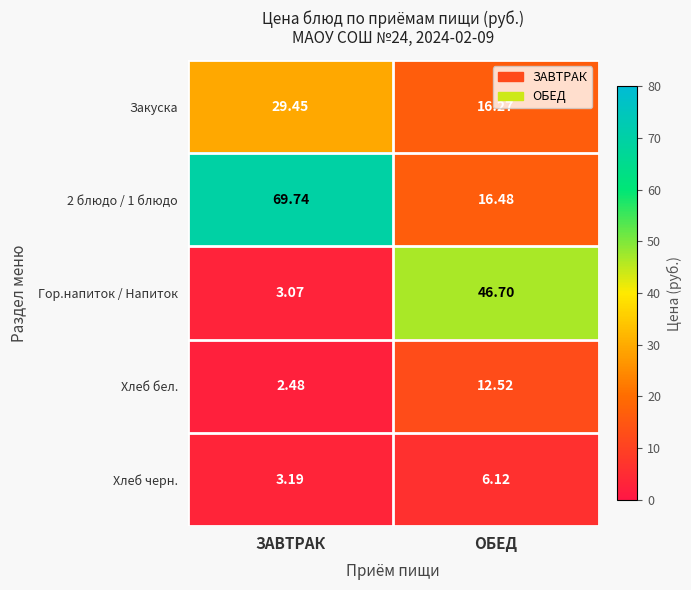

Where does the Хлеб бел. series first go above 12?

ОБЕД